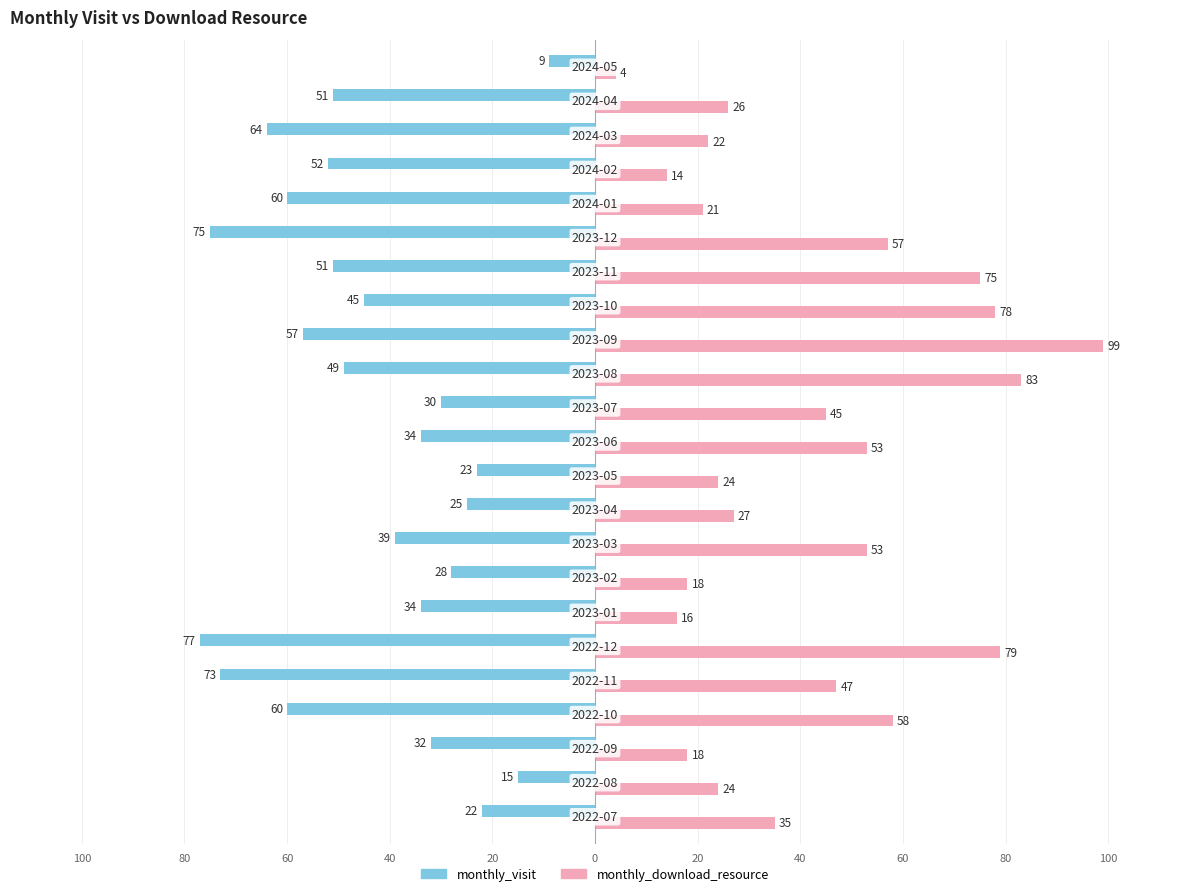

List the series in order of their overall mean, highest first.

monthly_download_resource, monthly_visit